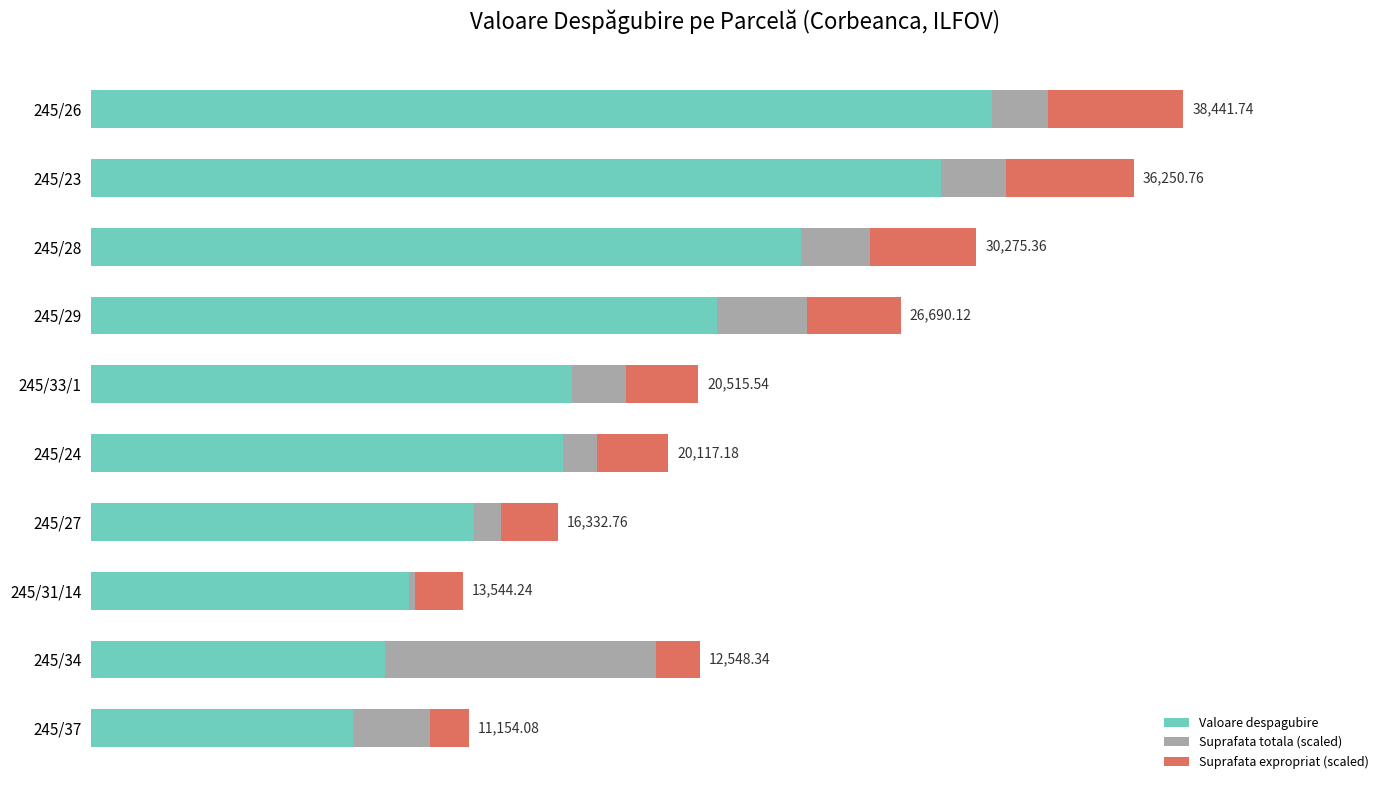

What are all the series names shown in the legend?

Valoare despagubire, Suprafata totala (scaled), Suprafata expropriat (scaled)